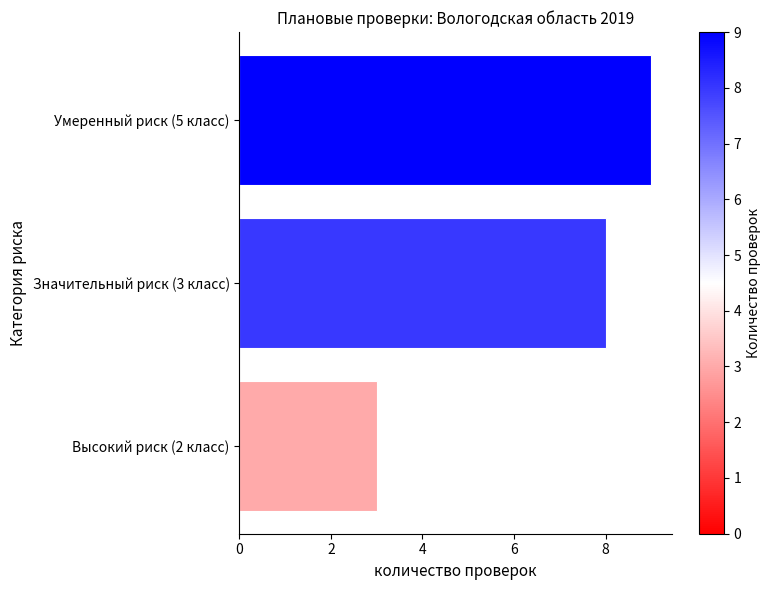

List the labels in order of value, smallest first.

Высокий риск (2 класс), Значительный риск (3 класс), Умеренный риск (5 класс)